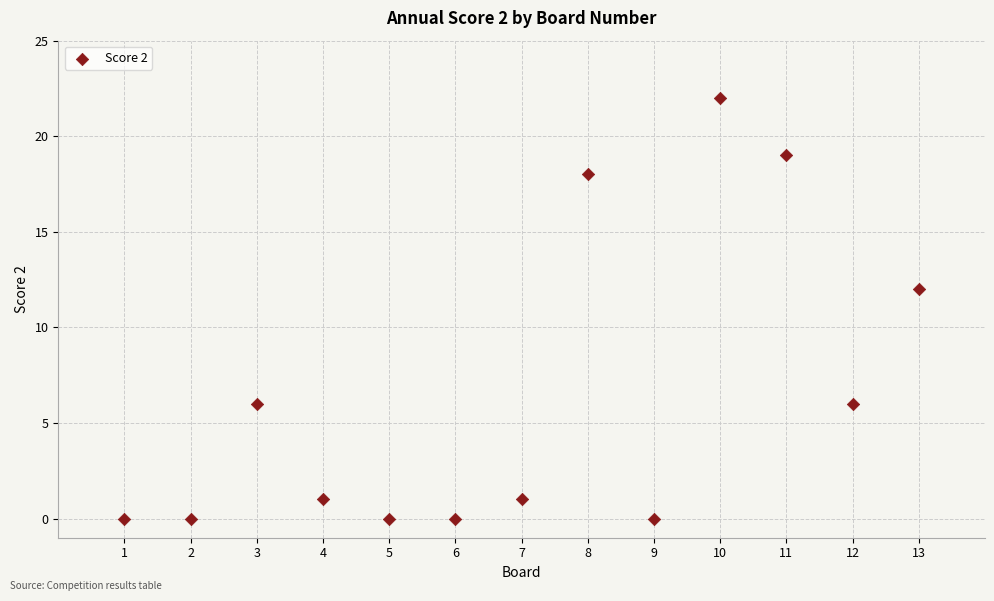

What is the range of X values (max minus min)?

12